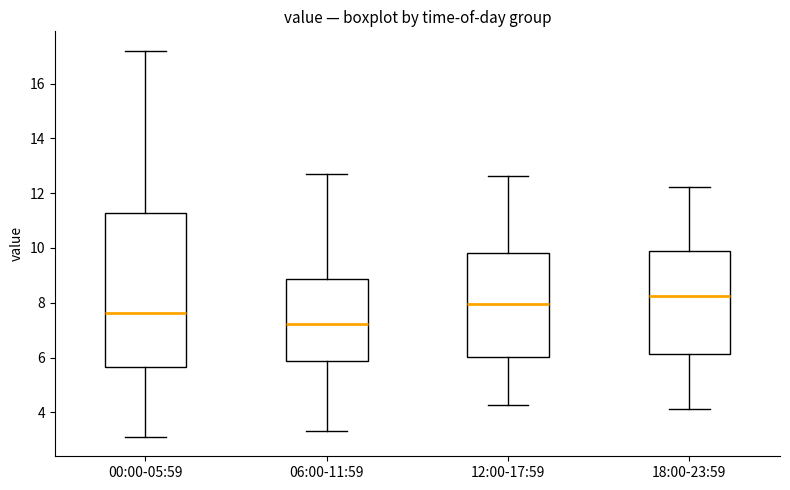

Which box is the tallest, from its lower edge to its upper edge?

00:00-05:59